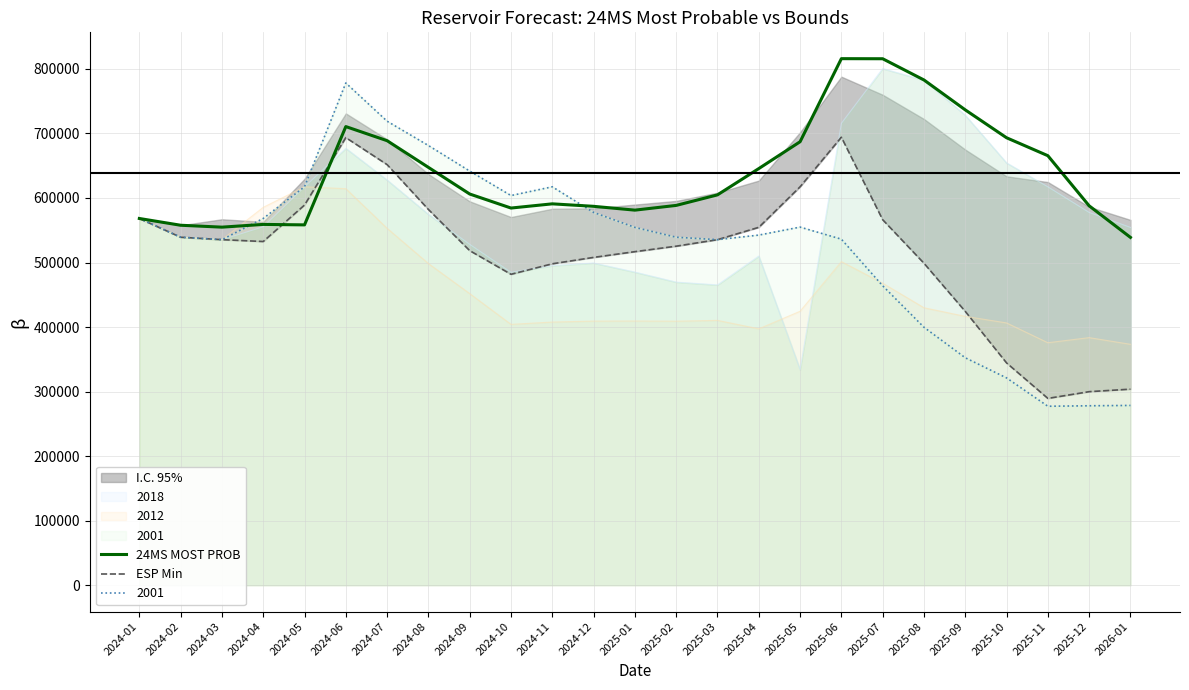

Which series has the largest range (max minus min)?

ESP Min